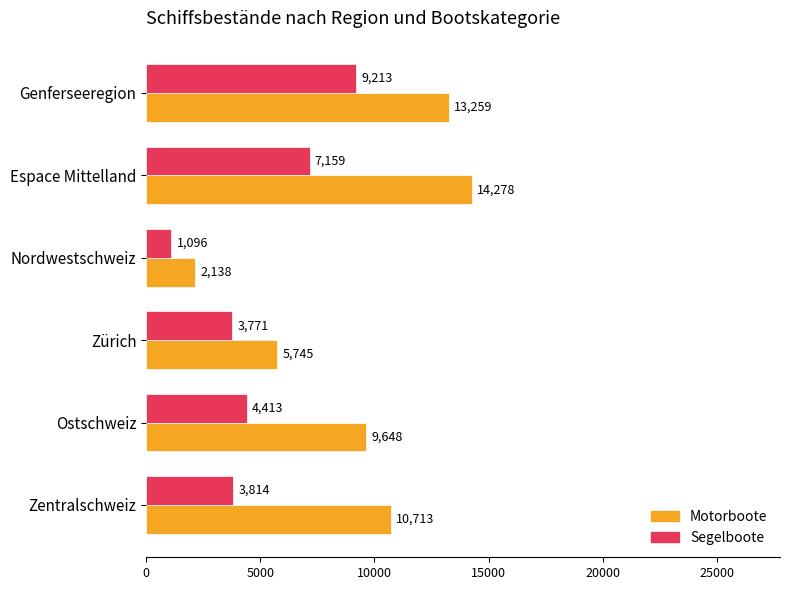

Which series has the largest total across all categories?

Motorboote